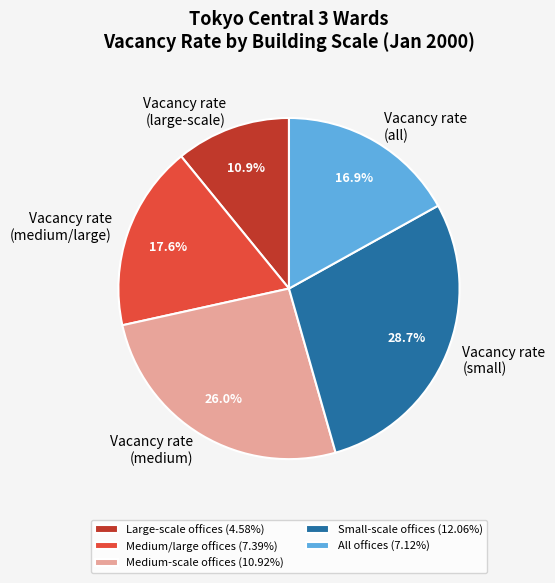

Between Vacancy rate (small) and Vacancy rate (large-scale), which is larger?

Vacancy rate (small)